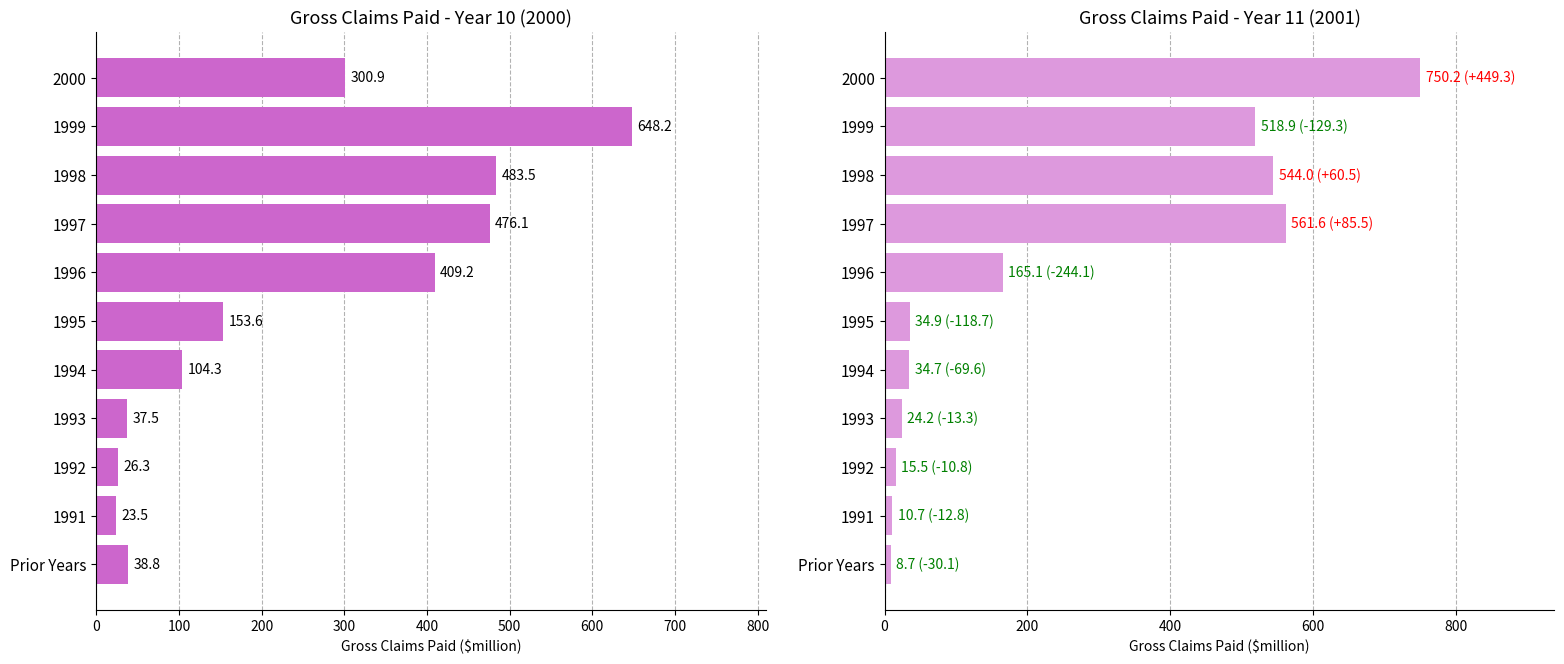

Which series changed the most between 1993 and 2000?

Year 11 (2001)